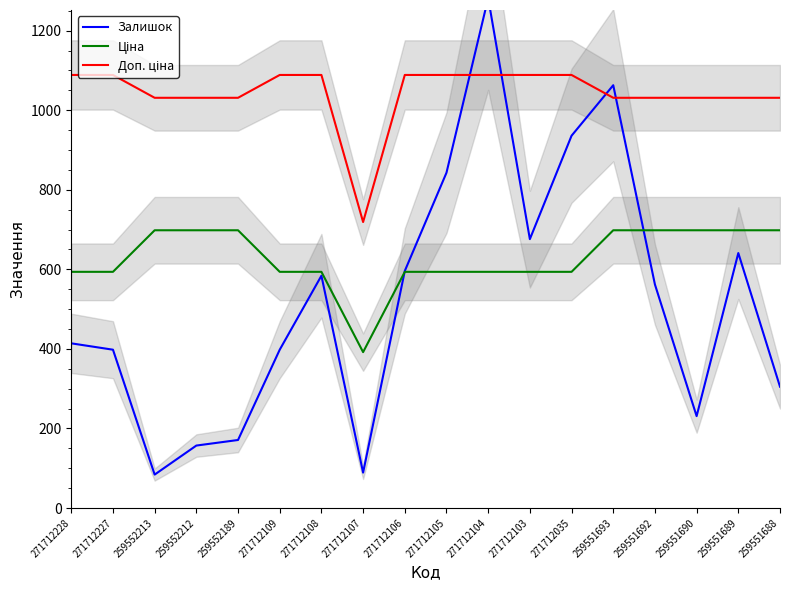

How many lines are shown in the chart?

3